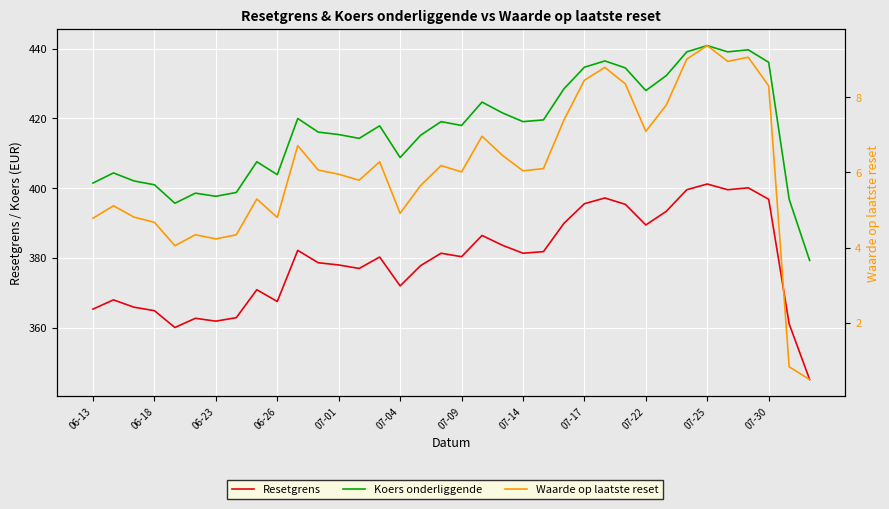

How many values in the Koers onderliggende series exceed 418?

17